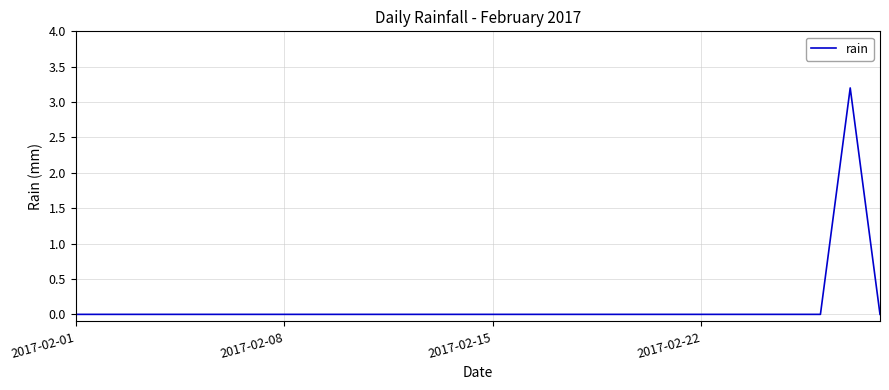

How many values are between 0 and 1?

27